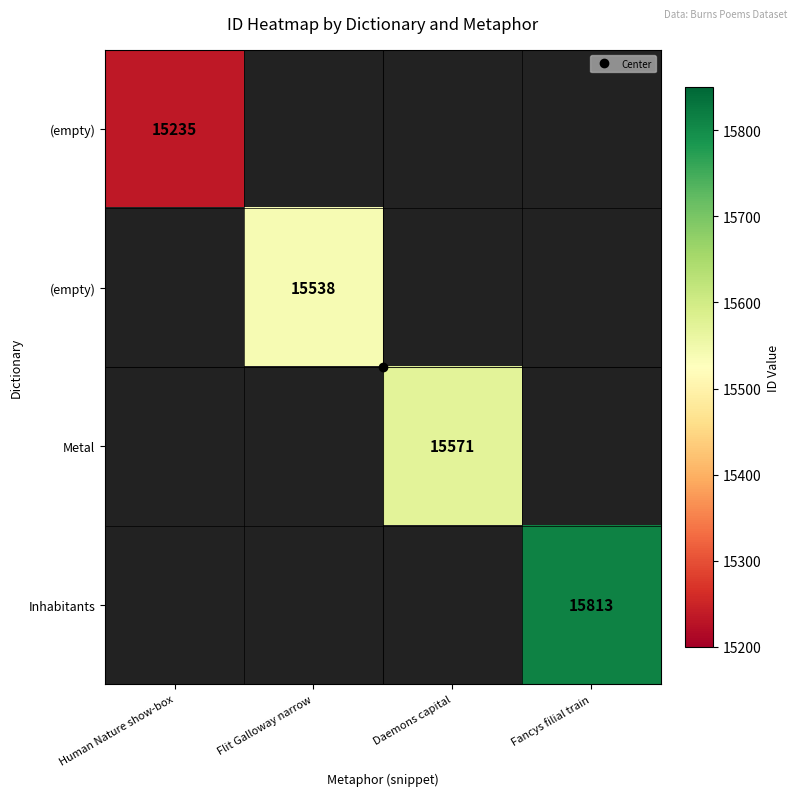

What is the smallest value displayed?

15235.0